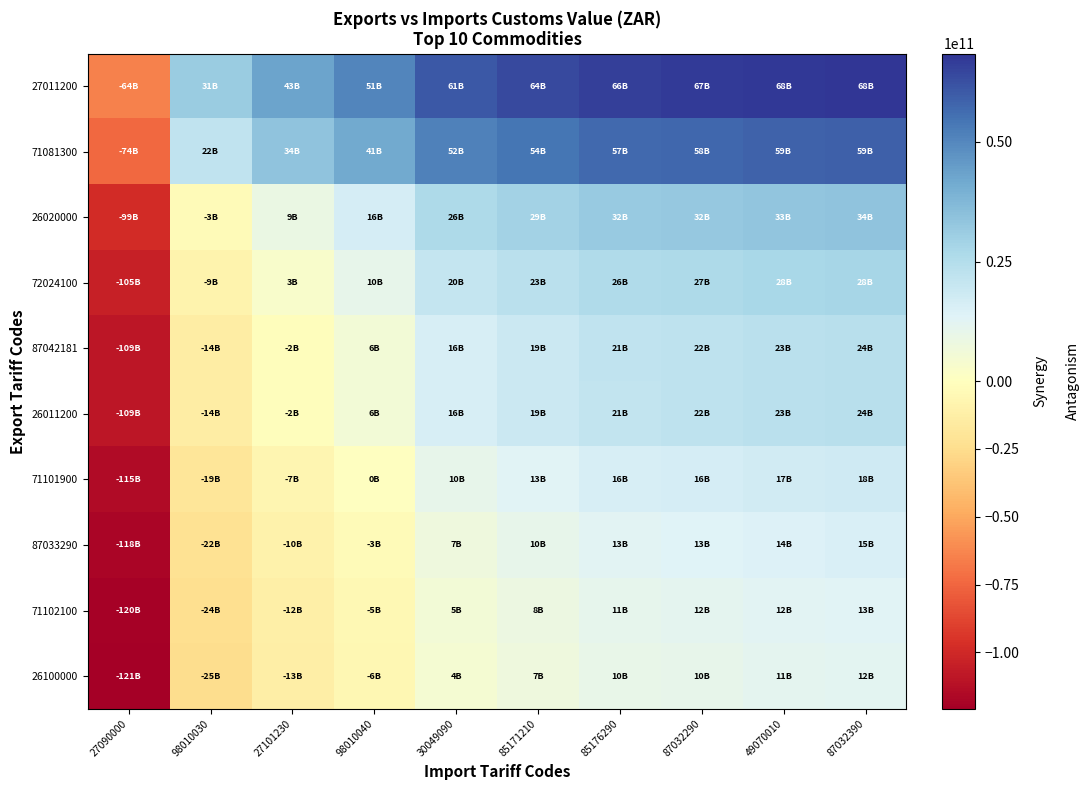

What is the minimum value shown in the chart?

-120813032302